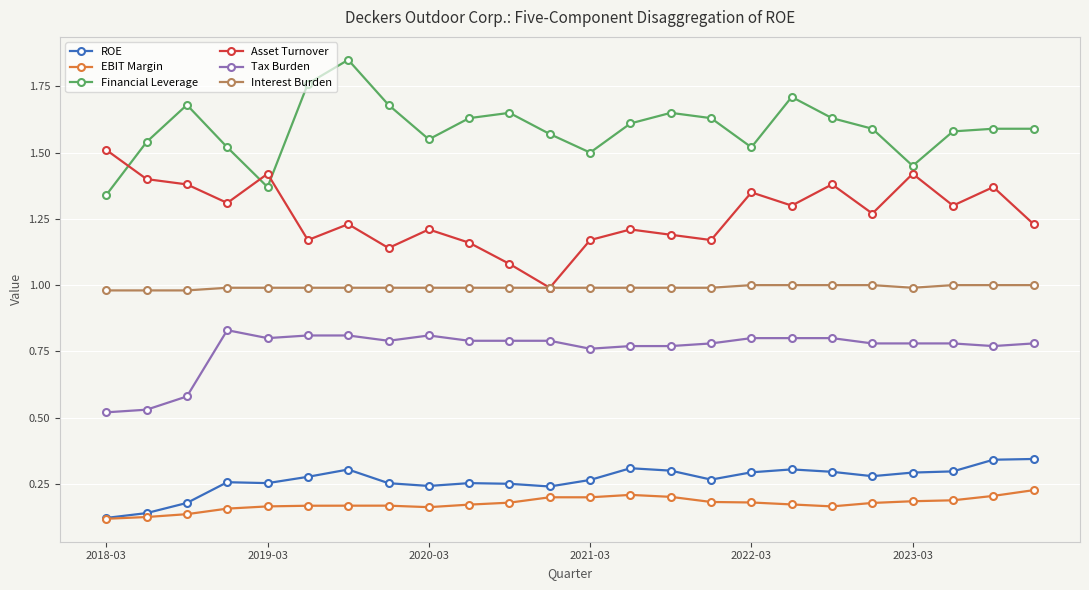

True or false: Tax Burden and Asset Turnover intersect in this chart.

False